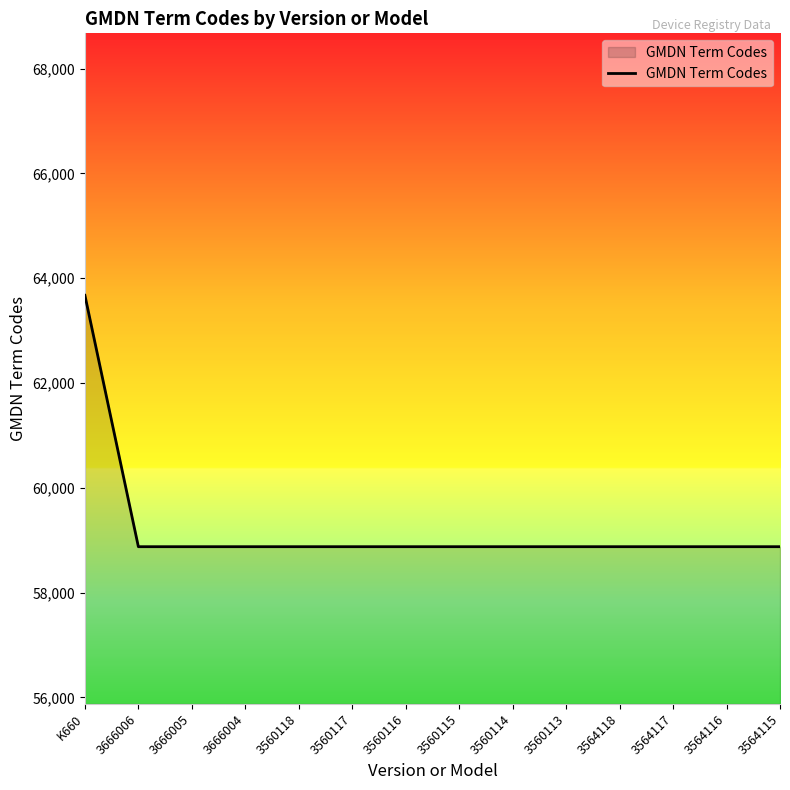

What is the approximate value at 3560118, to the nearest 10?

58880